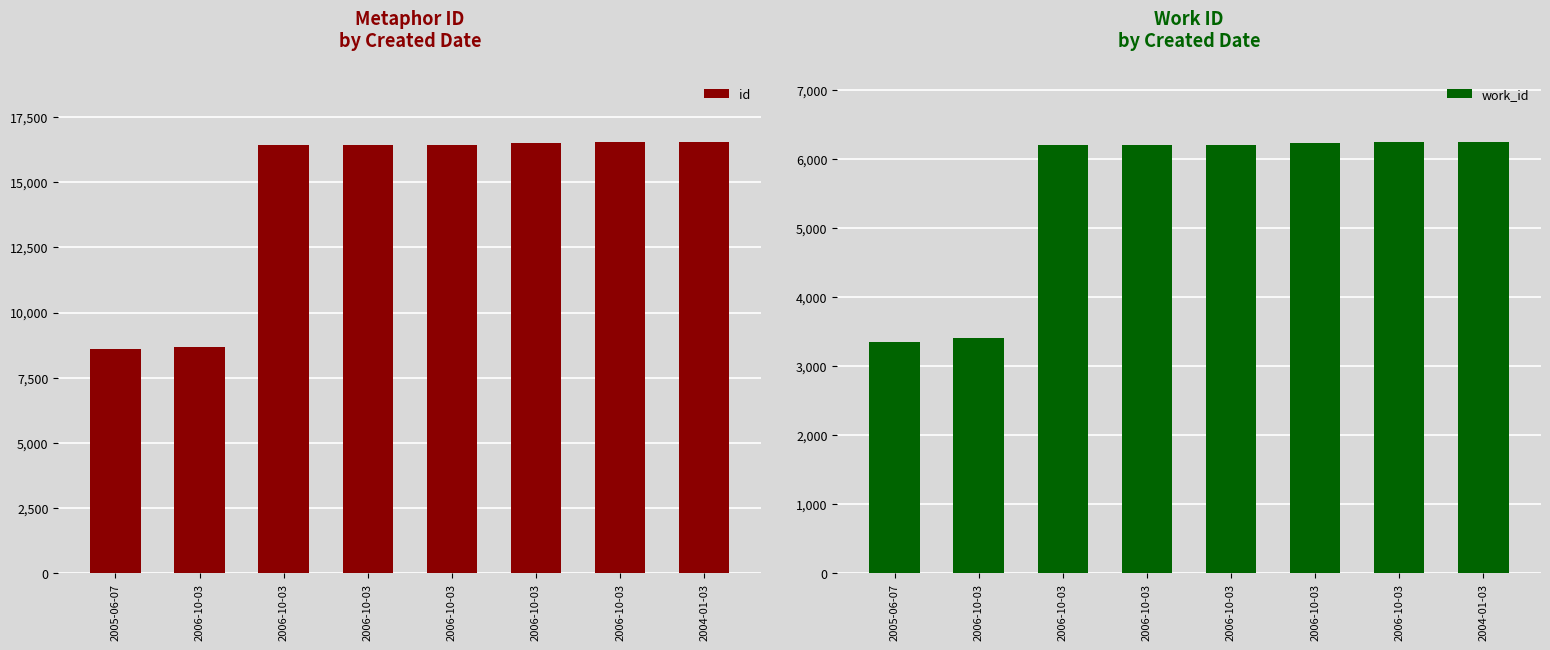

Is it true that work_id equals 3403 at 2006-10-03?

True